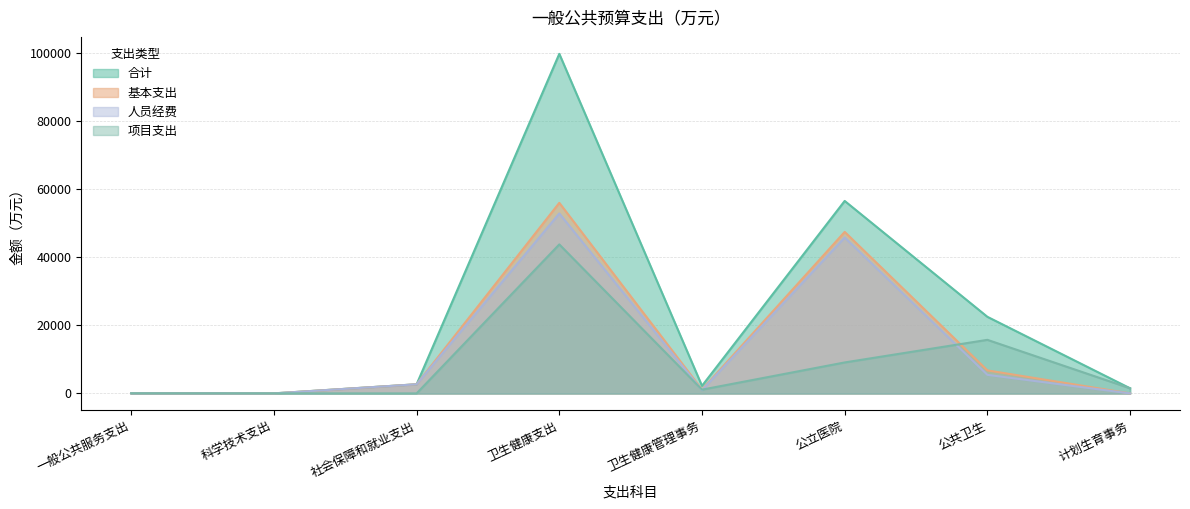

What is the highest value of the 人员经费 series?

52932.0